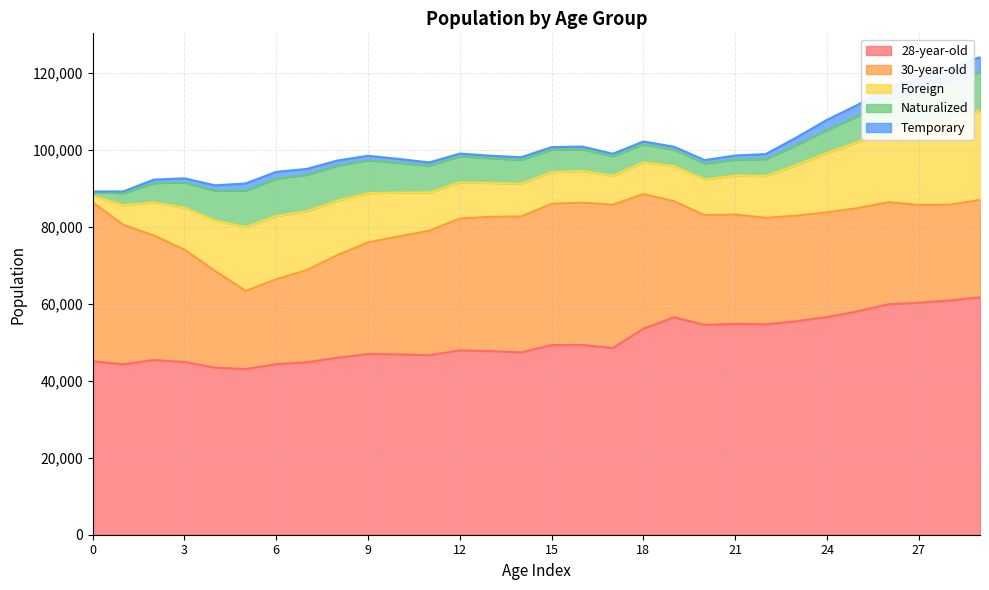

Does the chart display data point markers on the line(s)?

No